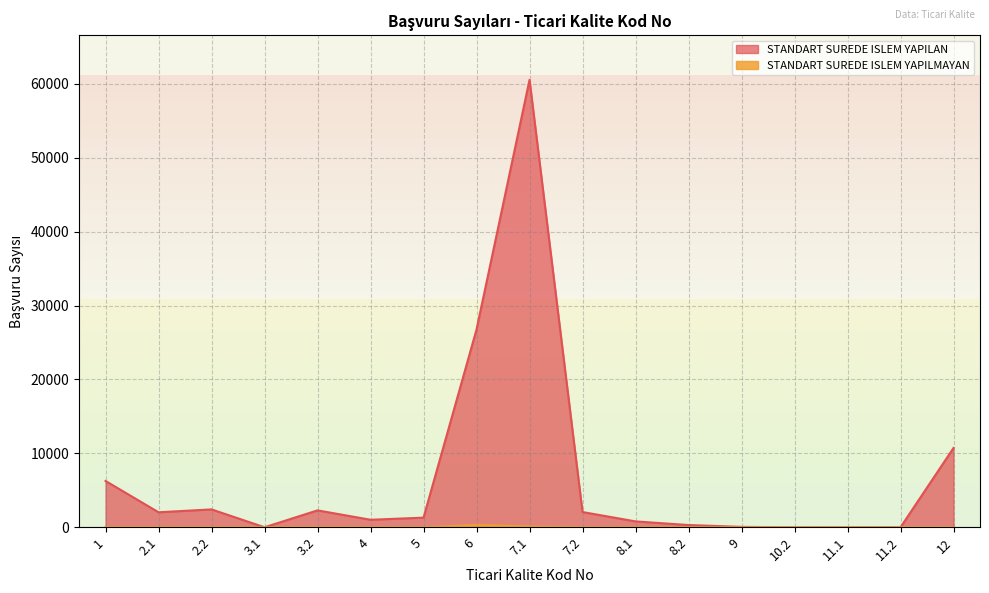

Reading right to left, transcribe all the data shown in this chart.

STANDART SUREDE ISLEM YAPILAN: 10730	2	1	1	57	307	797	2065	60522	26751	1304	1019	2289	5	2420	2031	6269
STANDART SUREDE ISLEM YAPILMAYAN: 3	0	0	0	0	0	0	1	111	300	0	0	14	0	0	4	17